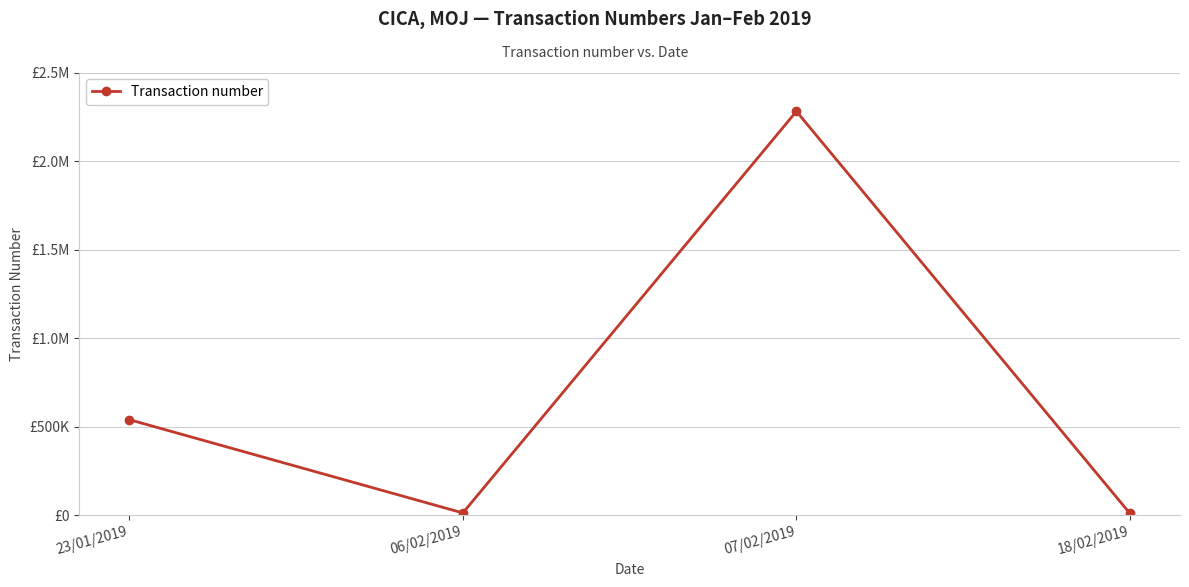

Does the chart have visible grid lines?

Yes